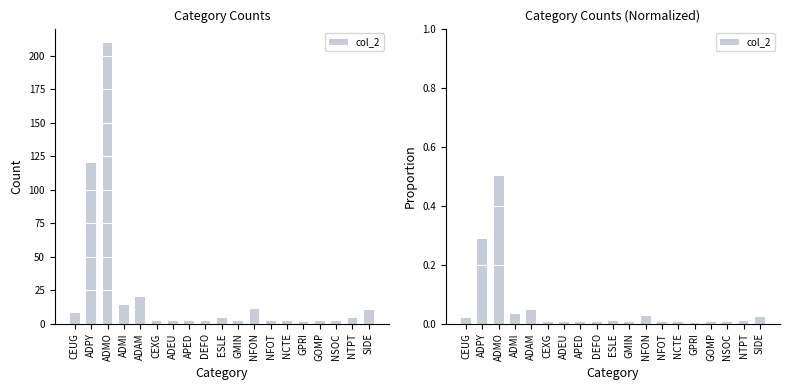

List the labels in order of value, largest first.

ADMO, ADPY, ADAM, ADMI, NFON, SIDE, CEUG, ESLE, NTPT, CEXG, ADEU, APED, DEFO, GMIN, NFOT, NCTE, GOMP, NSOC, GPRI